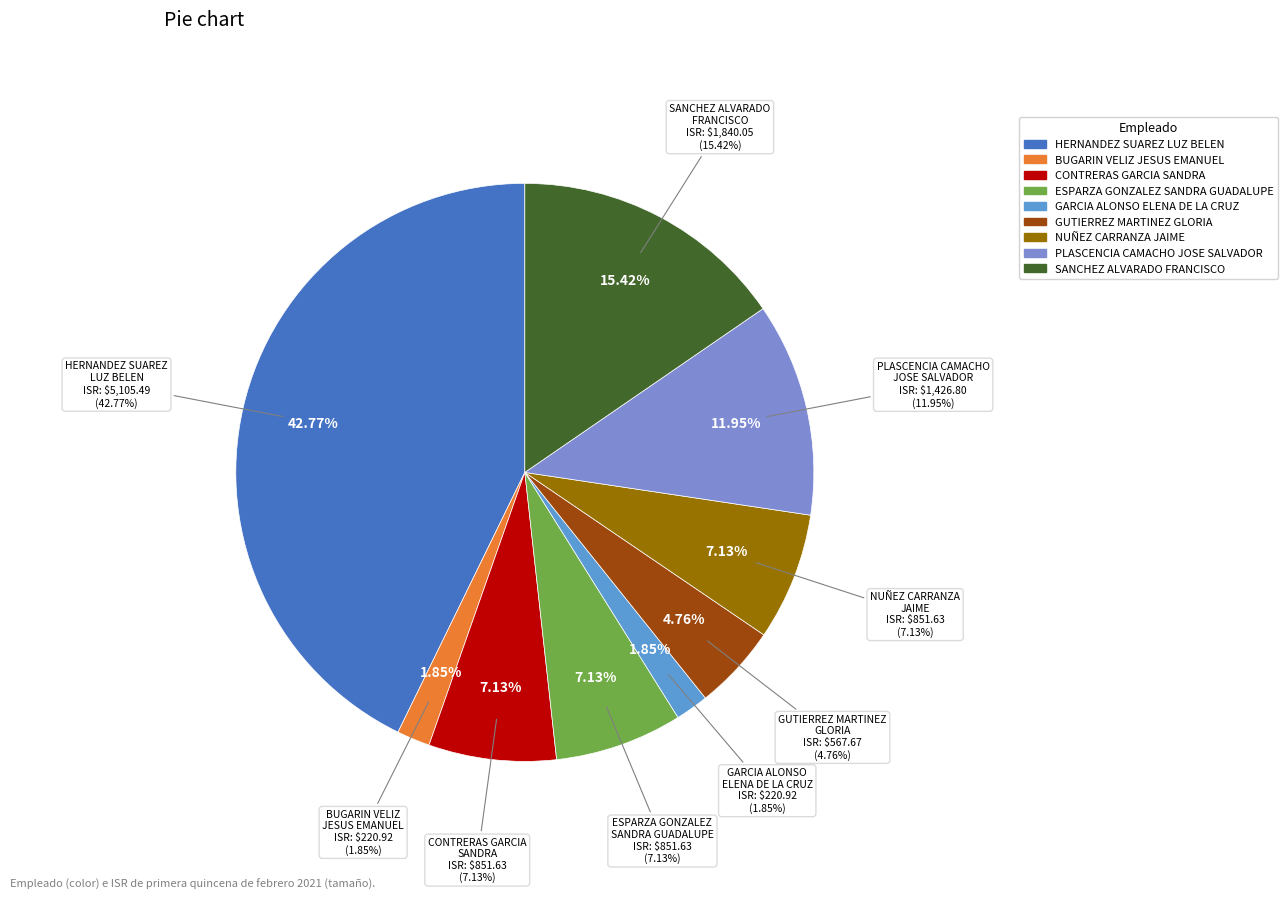

Is GARCIA ALONSO ELENA DE LA CRUZ the majority of the pie?

No